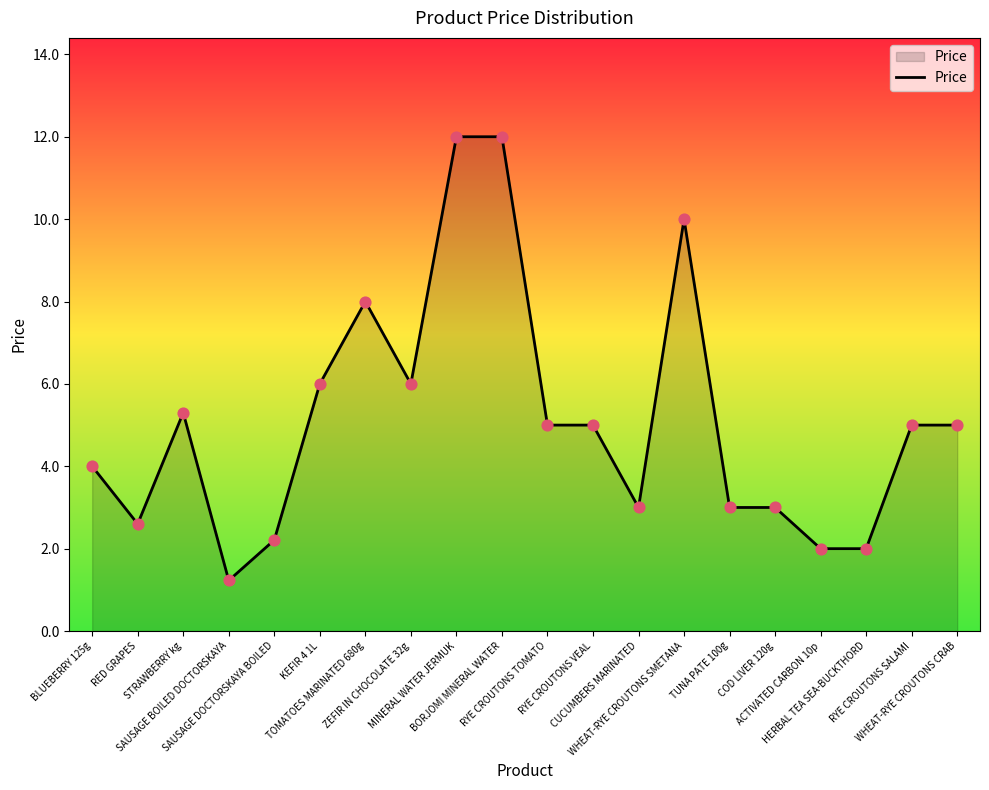

Between RYE CROUTONS SALAMI and RED GRAPES, which is larger?

RYE CROUTONS SALAMI